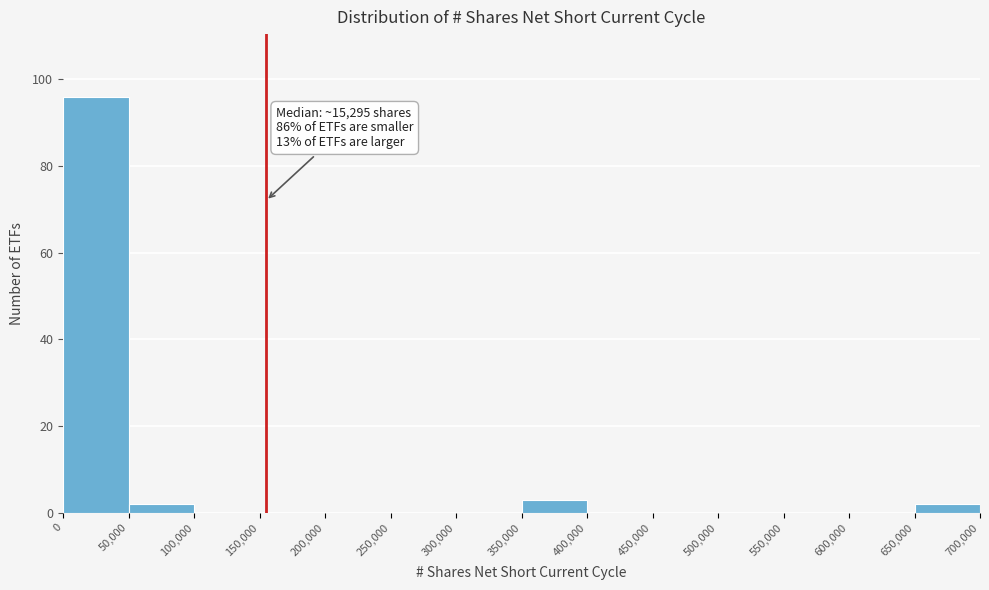

Over which range of the x-axis is the bar tallest?

0 to 50,000